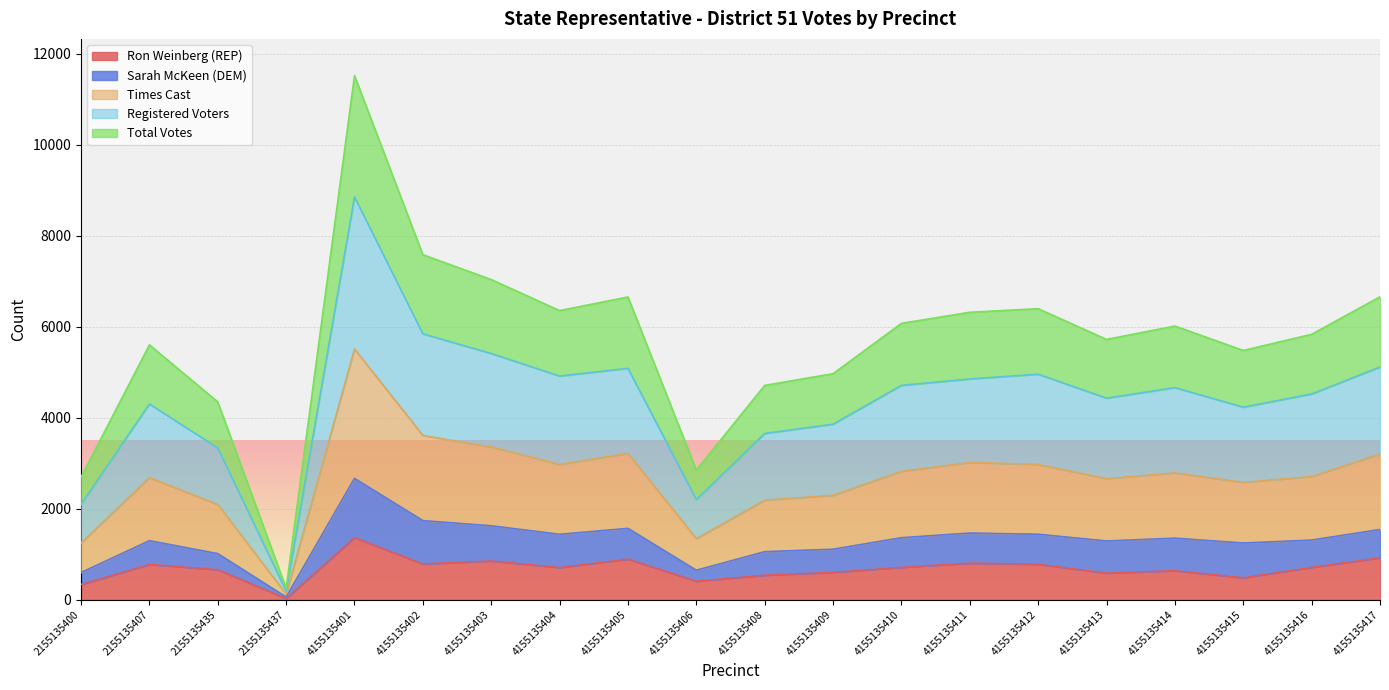

True or false: Total Votes and Ron Weinberg (REP) intersect in this chart.

False